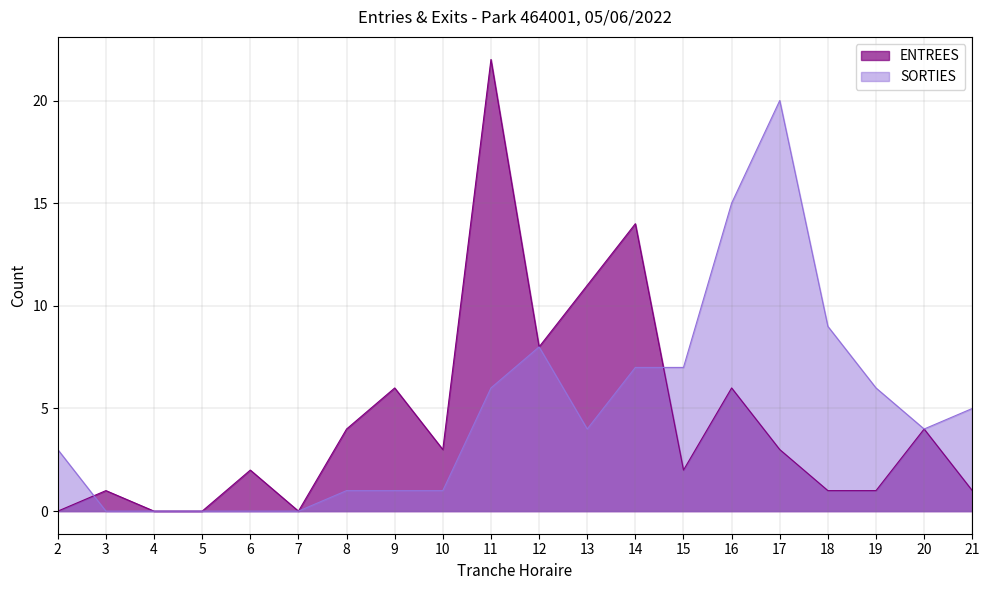

What is the sum of the SORTIES values at 20 and 10?

5